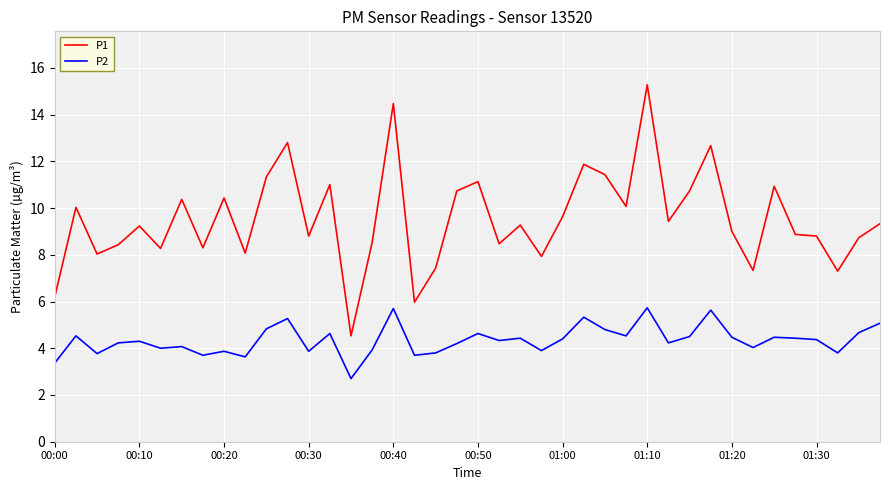

Which series has the largest range (max minus min)?

P1